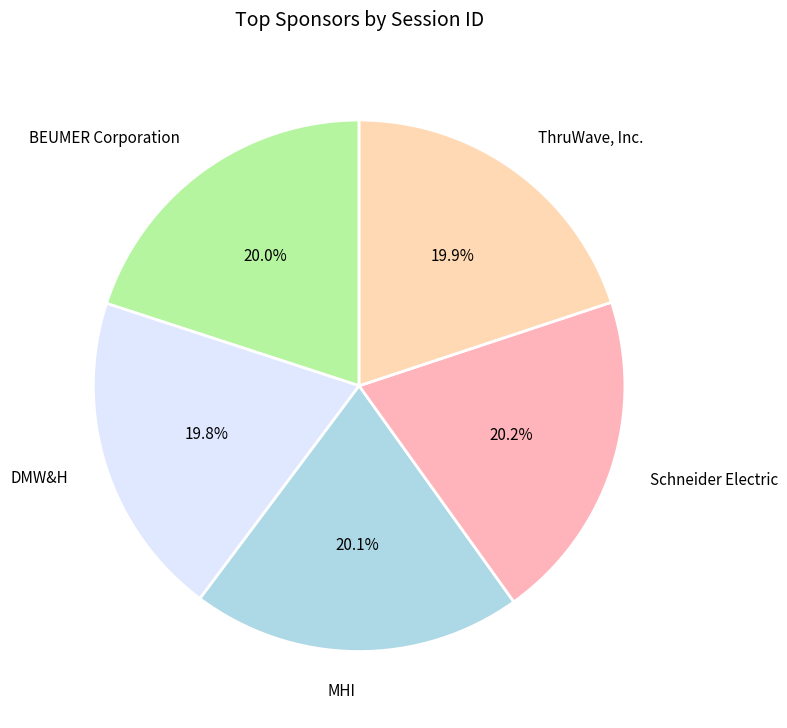

Rank the categories by value from highest to lowest.

Schneider Electric, MHI, BEUMER Corporation, ThruWave, Inc., DMW&H